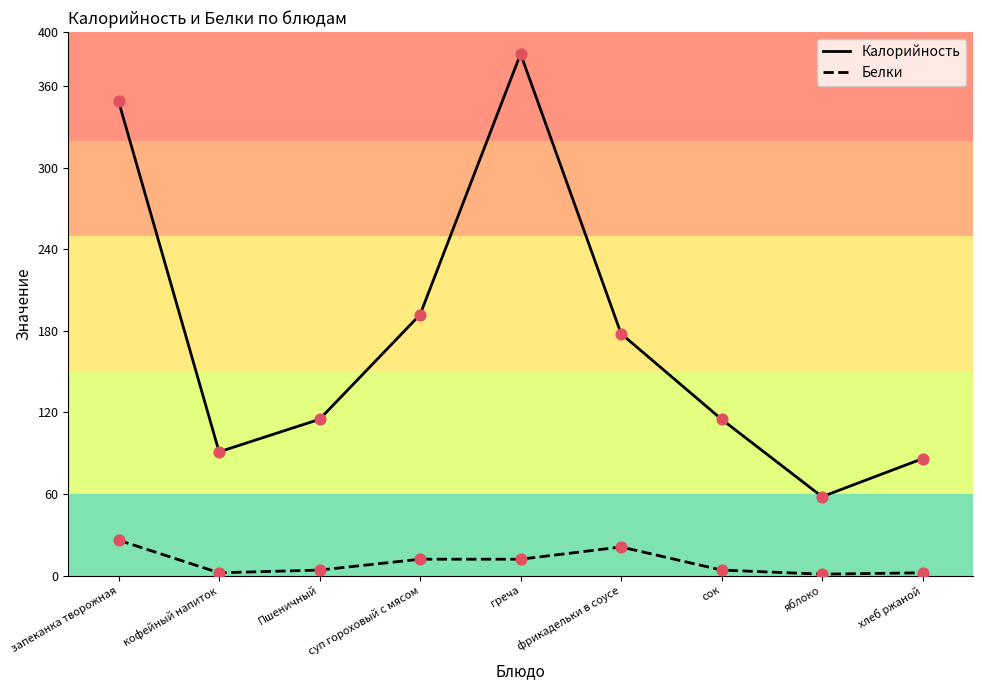

Which series has the largest total across all categories?

Калорийность